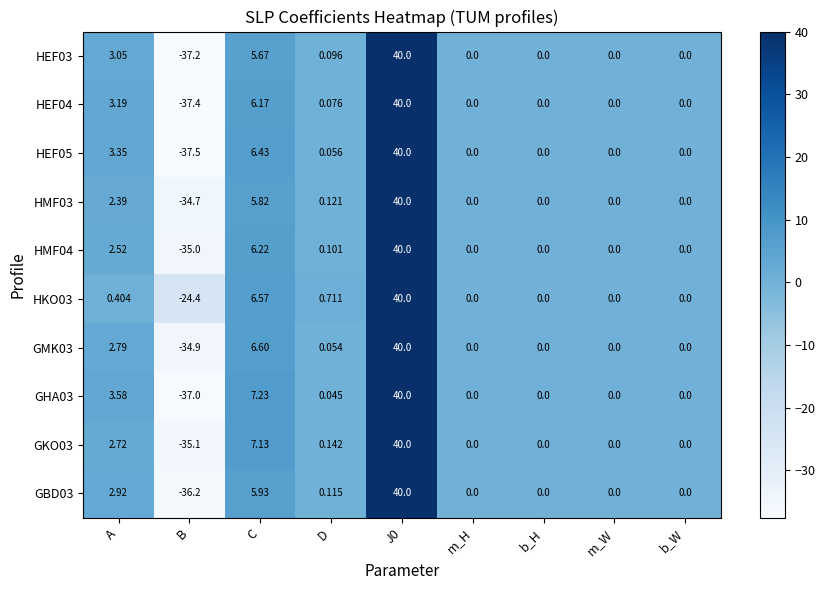

Where does the HMF04 series first go above 0?

A